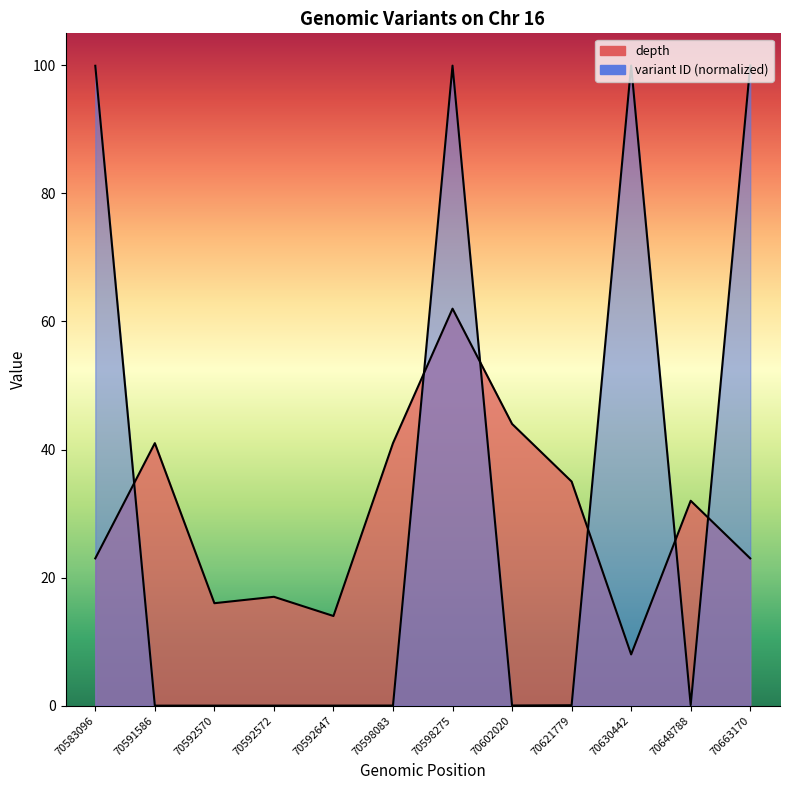

At which label is variant ID (normalized) closest to 50?

70648788